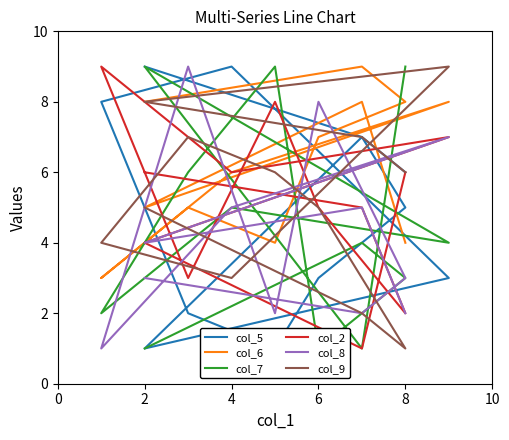

True or false: col_8 and col_6 intersect in this chart.

True